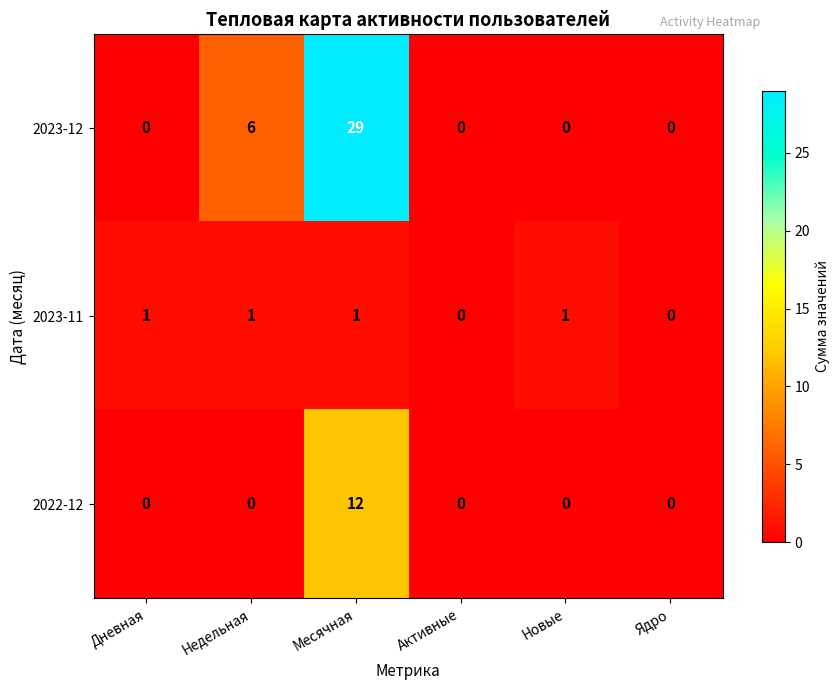

True or false: 2023-12 has a value of 0 at Новые.

True